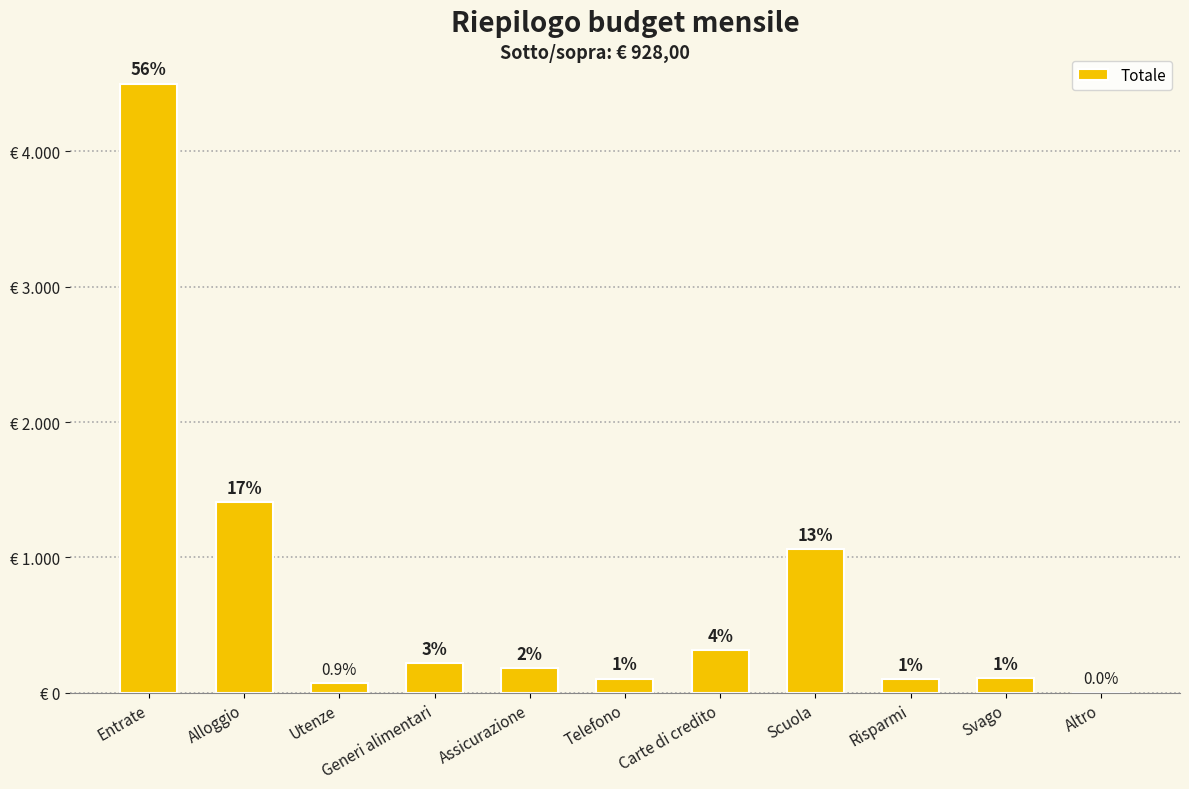

Is it true that the value at Assicurazione is 268?

False